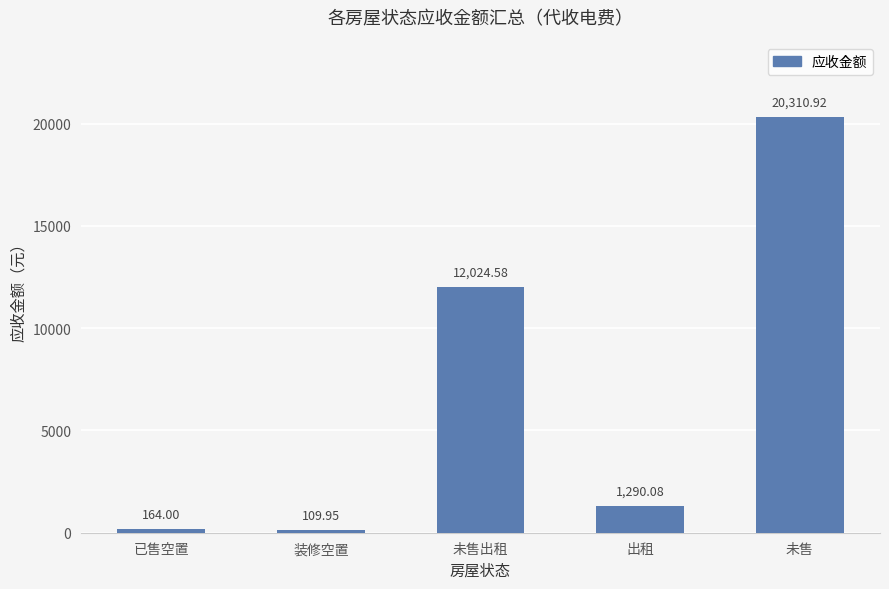

How many data points does each series have?

5